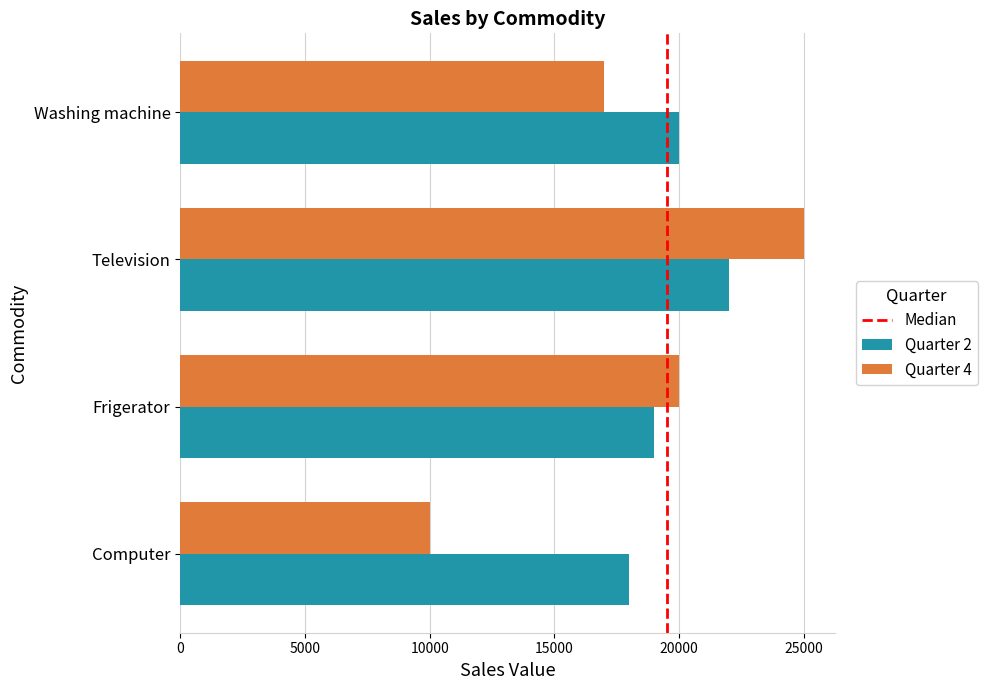

What is the maximum value shown in the chart?

25000